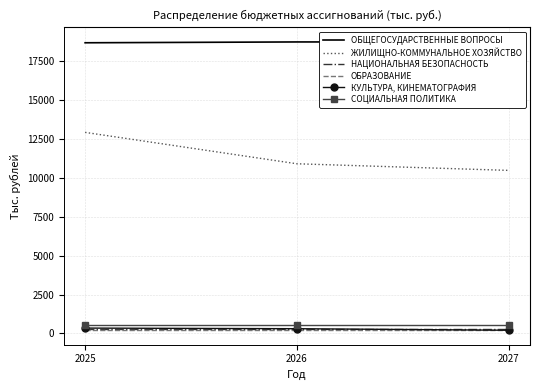

The value of КУЛЬТУРА, КИНЕМАТОГРАФИЯ at 2026 is 308.0. True or false?

True